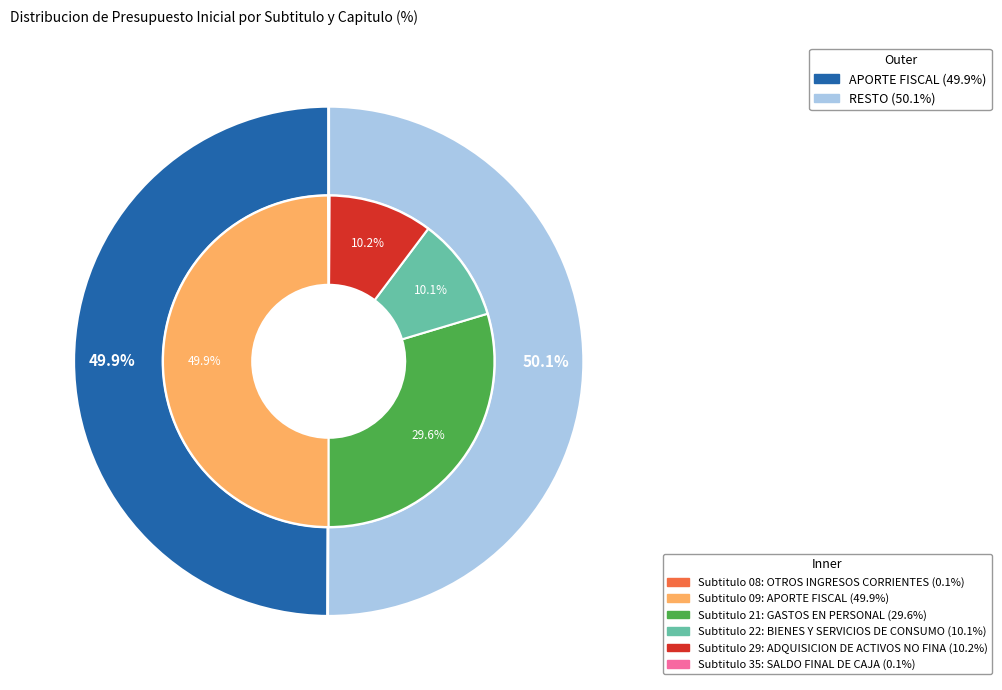

How many segments does this pie chart have?

6